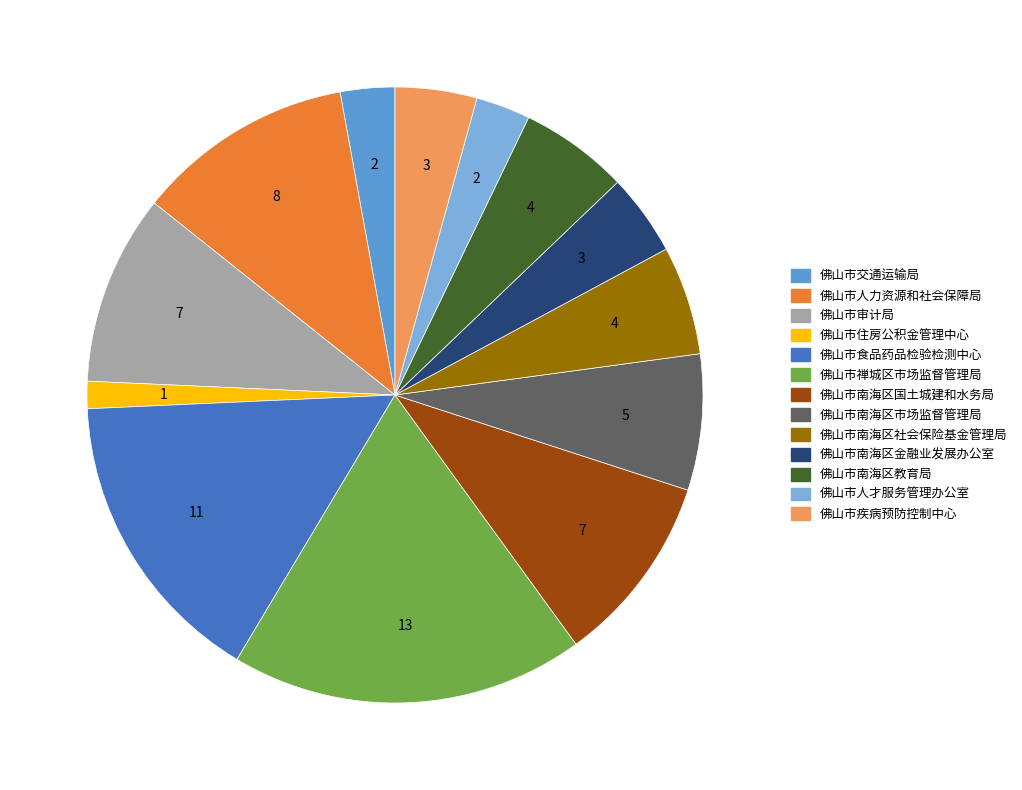

What is the change in value from 佛山市审计局 to 佛山市南海区社会保险基金管理局?

-3